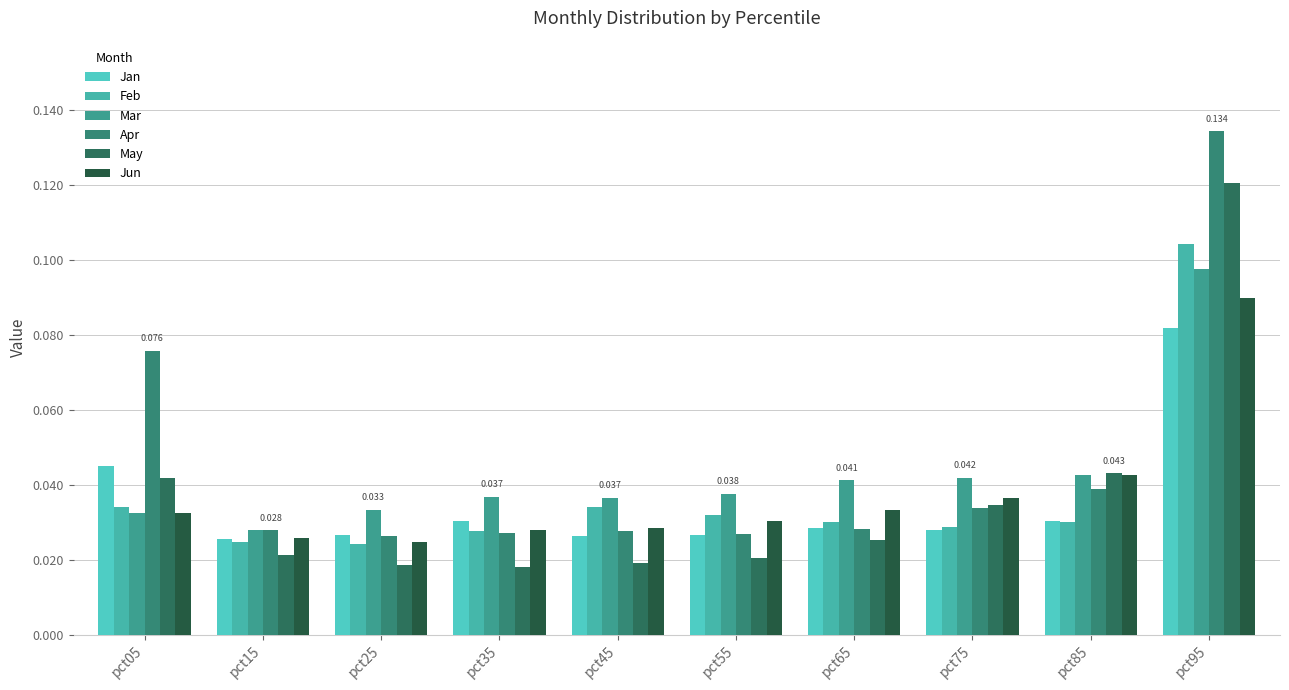

Are the bars grouped side by side (vs. stacked)?

Yes